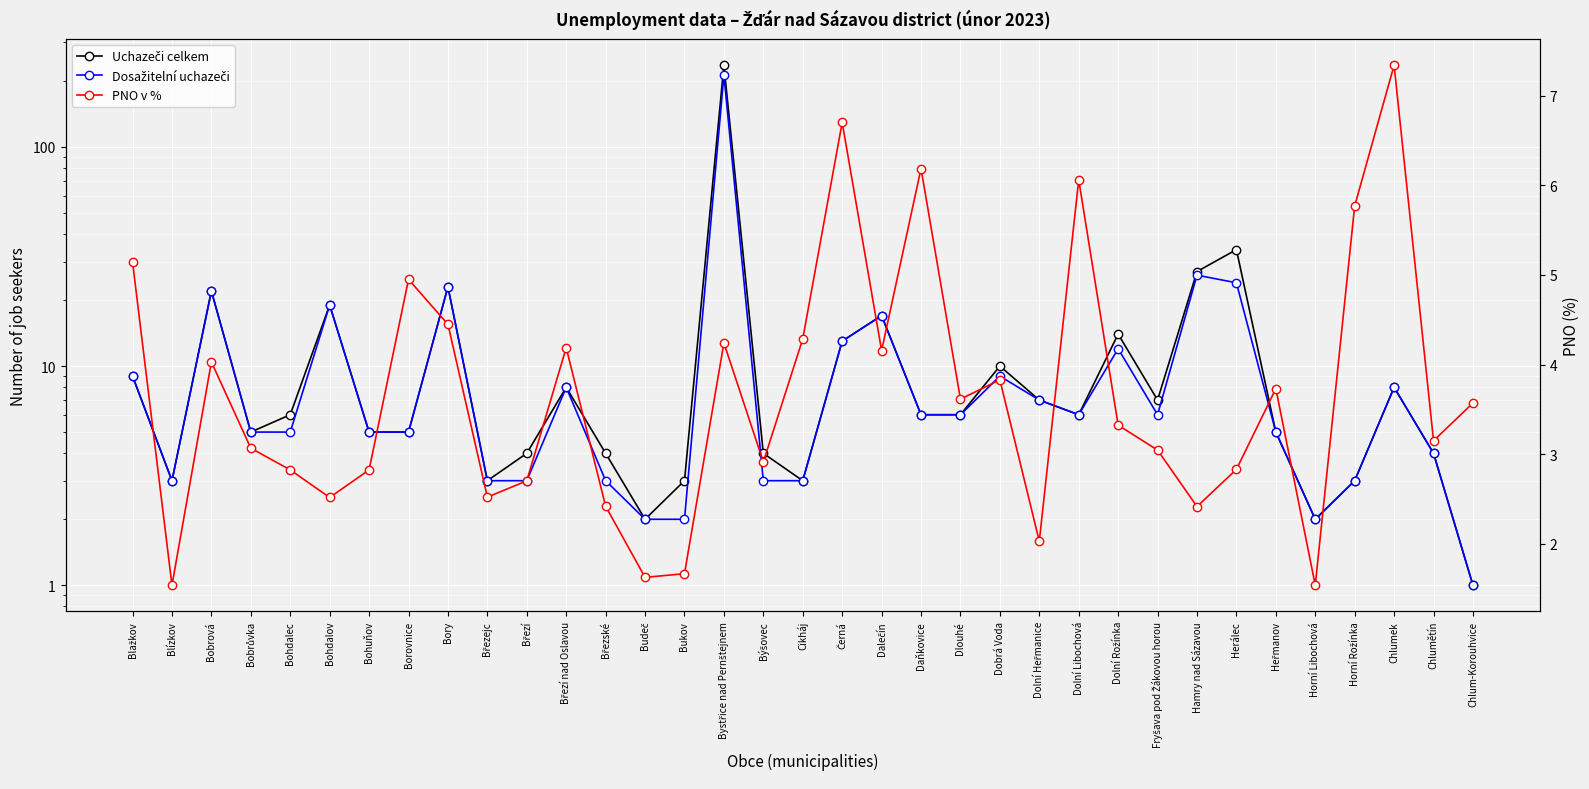

What value does the PNO v % series have at Dolní Libochová?

6.1